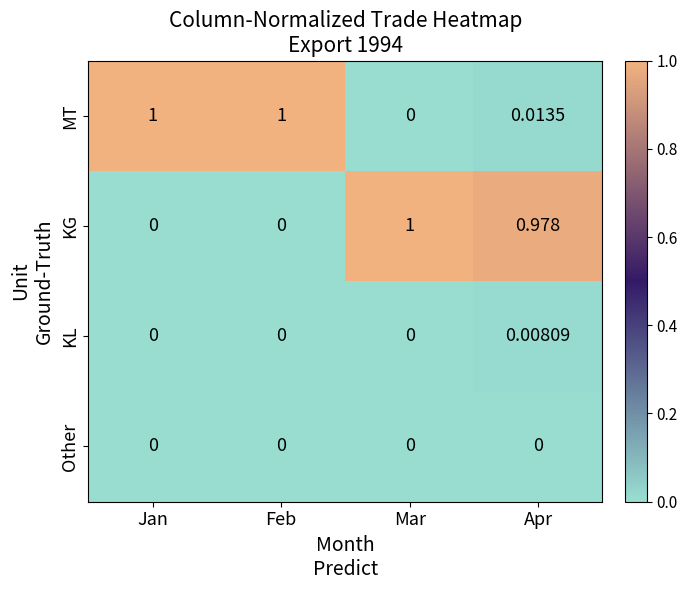

Between Jan and Apr, which series saw the biggest shift?

MT